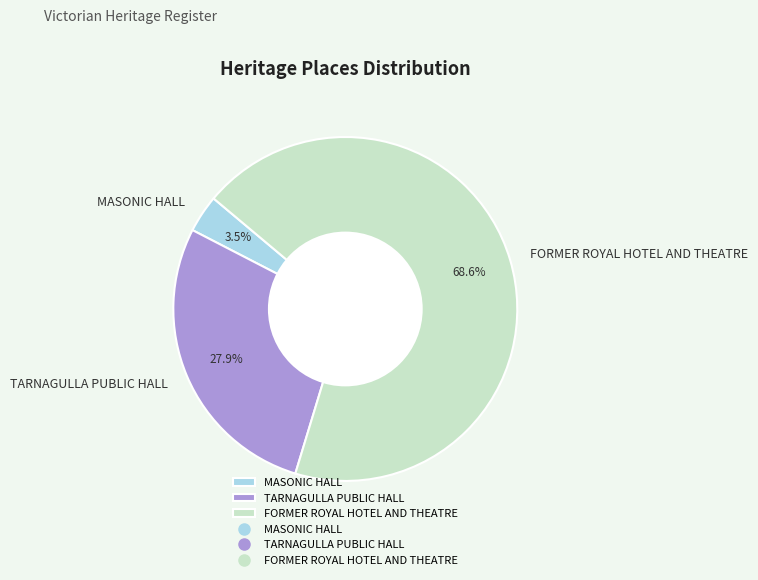

To the nearest percent, what portion does FORMER ROYAL HOTEL AND THEATRE represent?

69%